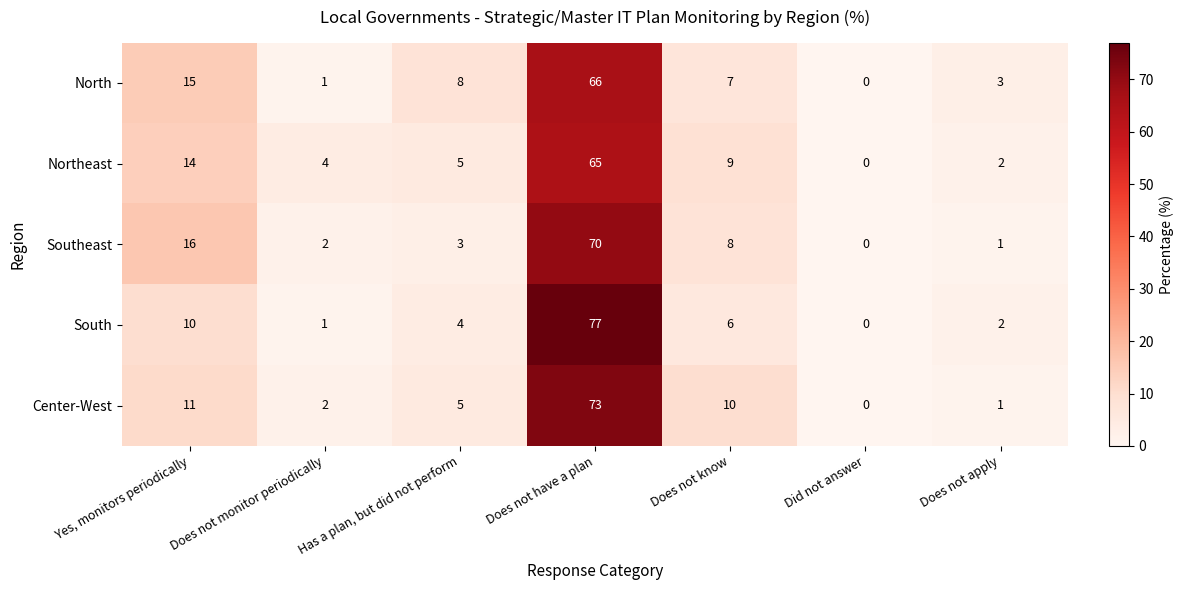

Where is South nearest to the value 38?

Yes, monitors periodically